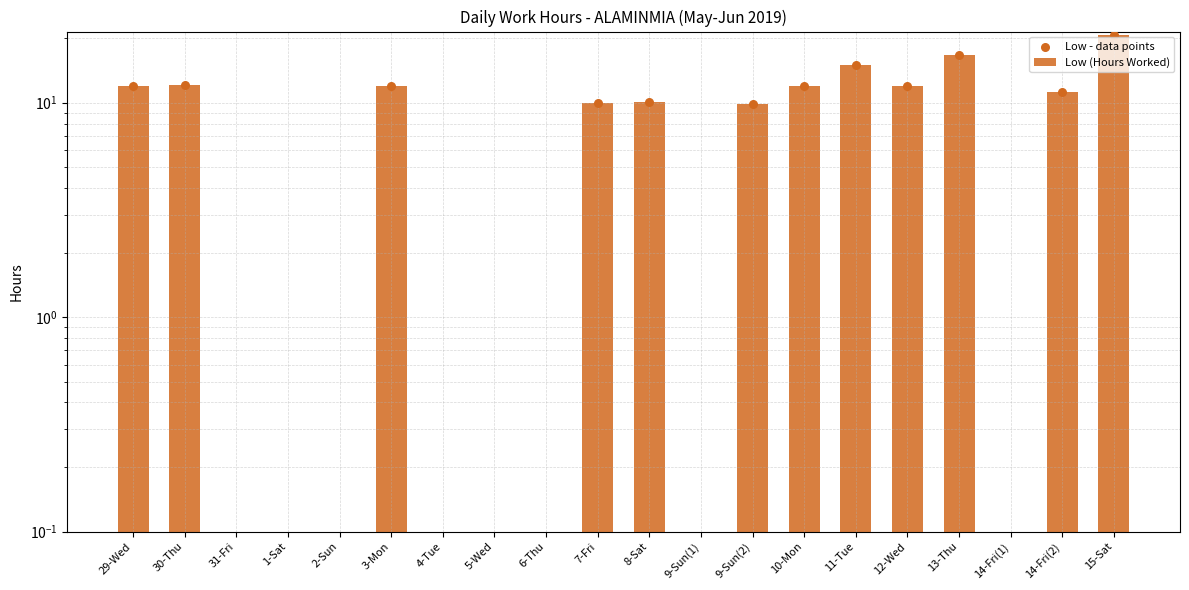

Which series has the largest Y range (max minus min)?

Low (Hours Worked)